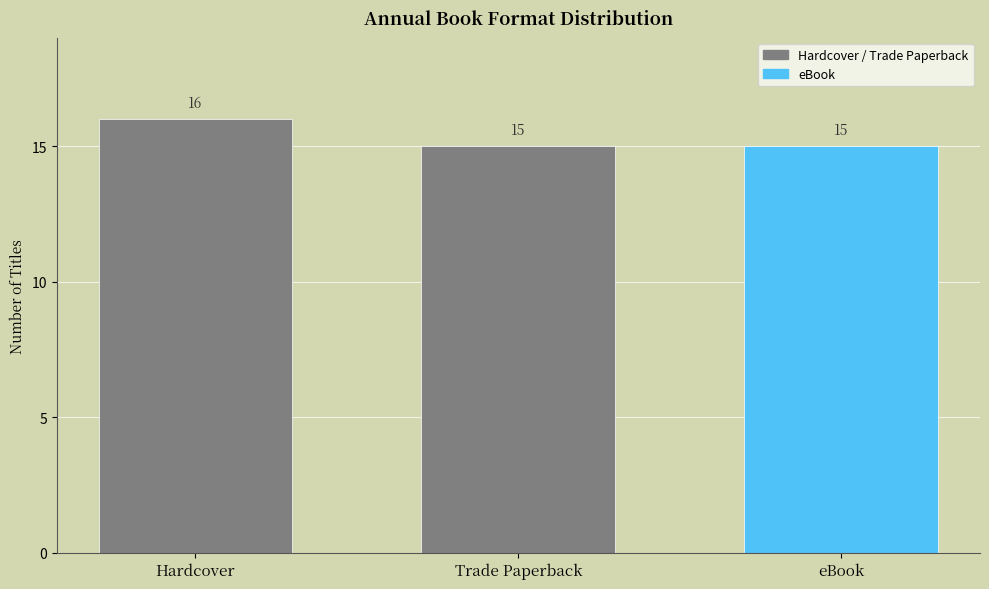

How many distinct data groups are displayed?

3